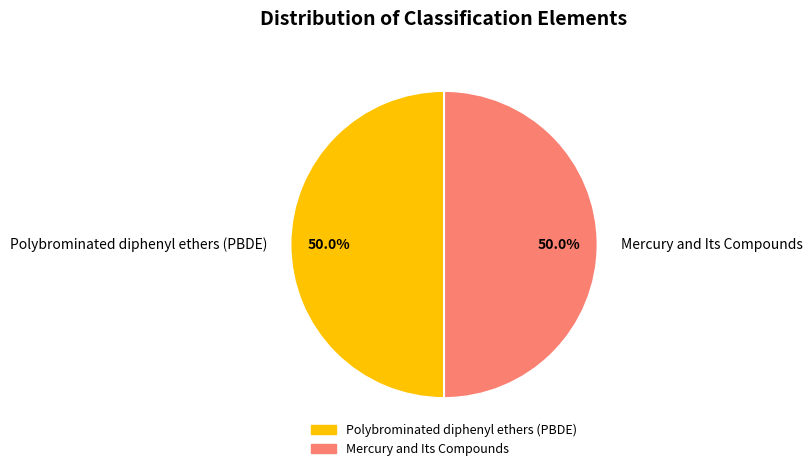

To the nearest percent, what is the combined percentage of Mercury and Its Compounds and Polybrominated diphenyl ethers (PBDE)?

100%